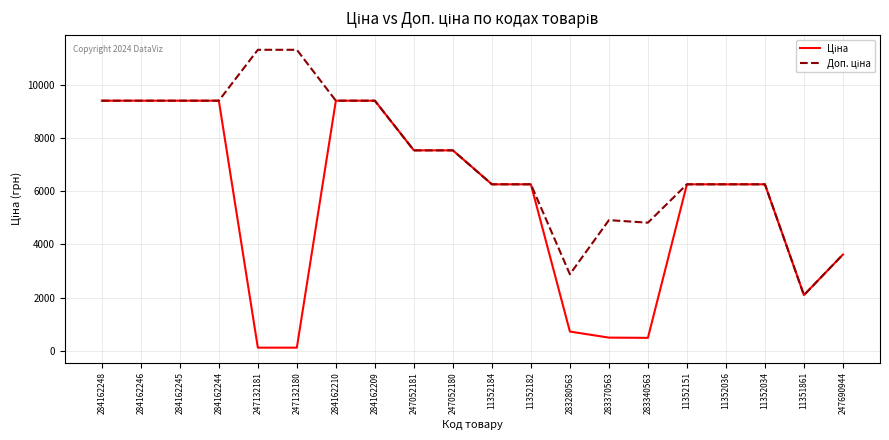

What is the maximum value shown in the chart?

11334.0